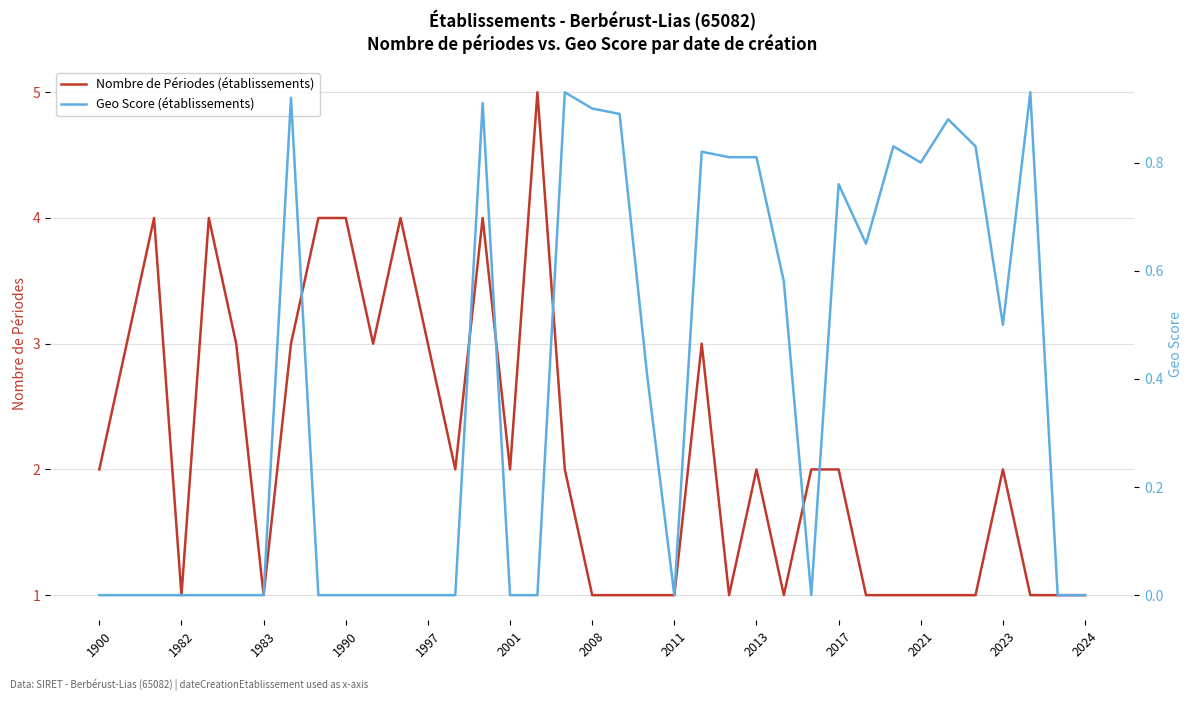

Reading left to right, list all the values displayed in this chart.

Nombre de Périodes (établissements): 2.0	3.0	4.0	1.0	4.0	3.0	1.0	3.0	4.0	4.0	3.0	4.0	3.0	2.0	4.0	2.0	5.0	2.0	1.0	1.0	1.0	1.0	3.0	1.0	2.0	1.0	2.0	2.0	1.0	1.0	1.0	1.0	1.0	2.0	1.0	1.0	1.0
Geo Score (établissements): 0.0	0.0	0.0	0.0	0.0	0.0	0.0	0.9	0.0	0.0	0.0	0.0	0.0	0.0	0.9	0.0	0.0	0.9	0.9	0.9	0.4	0.0	0.8	0.8	0.8	0.6	0.0	0.8	0.7	0.8	0.8	0.9	0.8	0.5	0.9	0.0	0.0